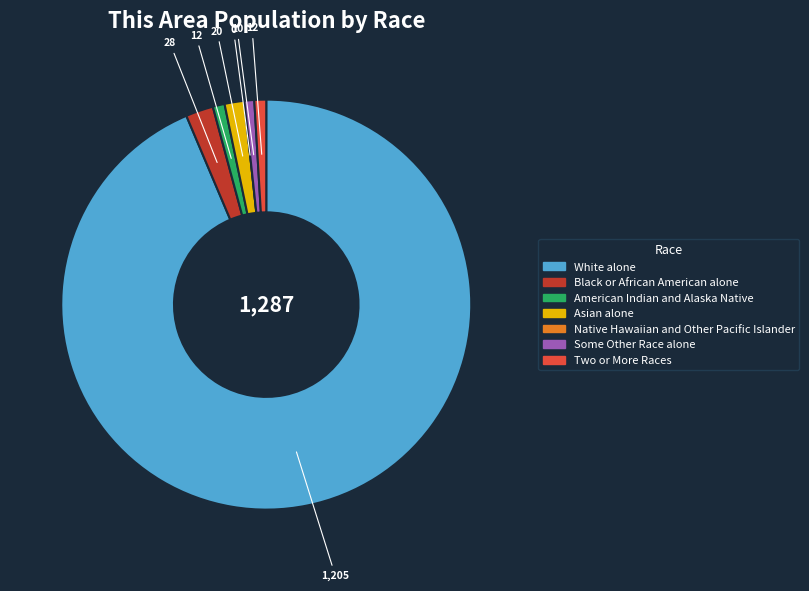

True or false: Some Other Race alone accounts for 11% of the total.

False